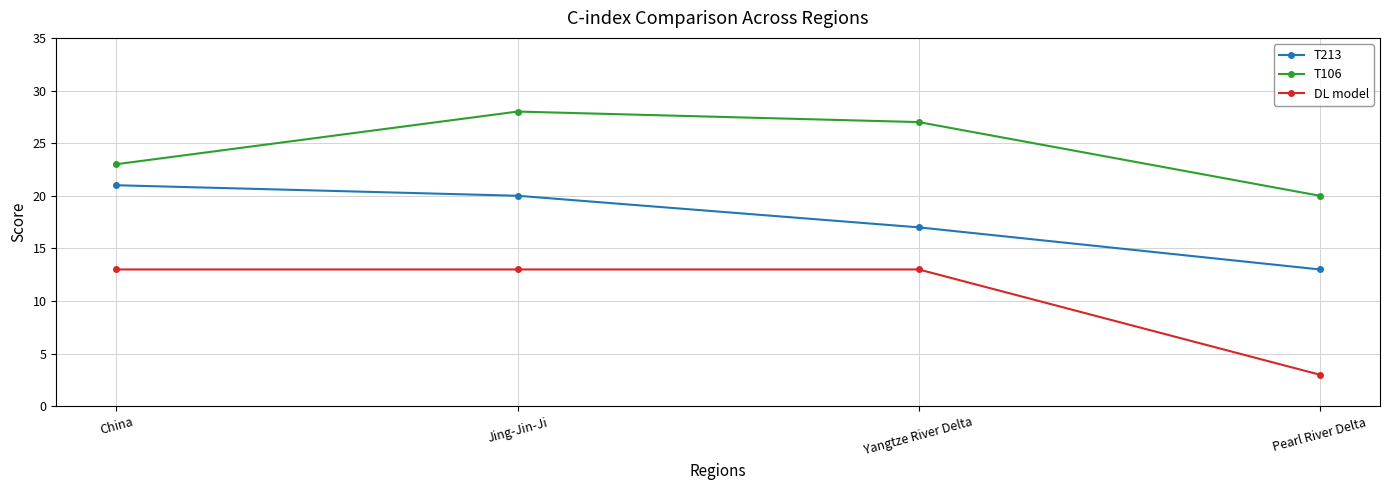

True or false: T213 and T106 intersect in this chart.

False